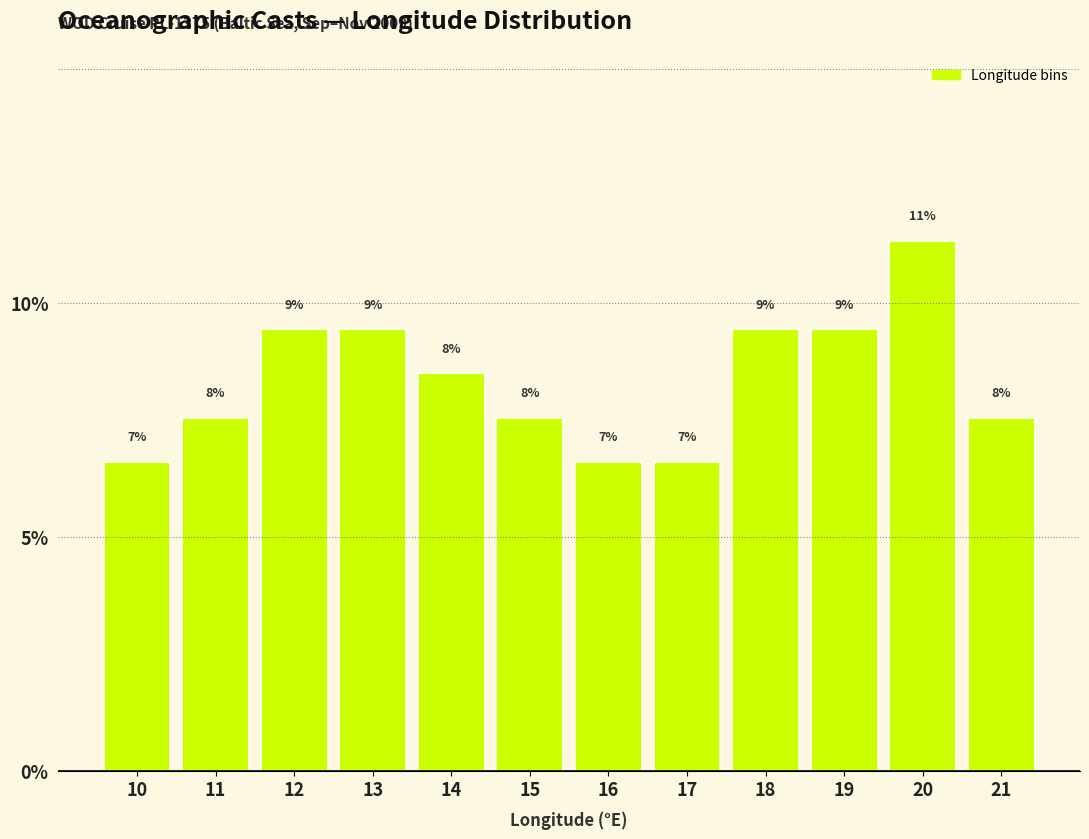

How many bars are there in total?

12